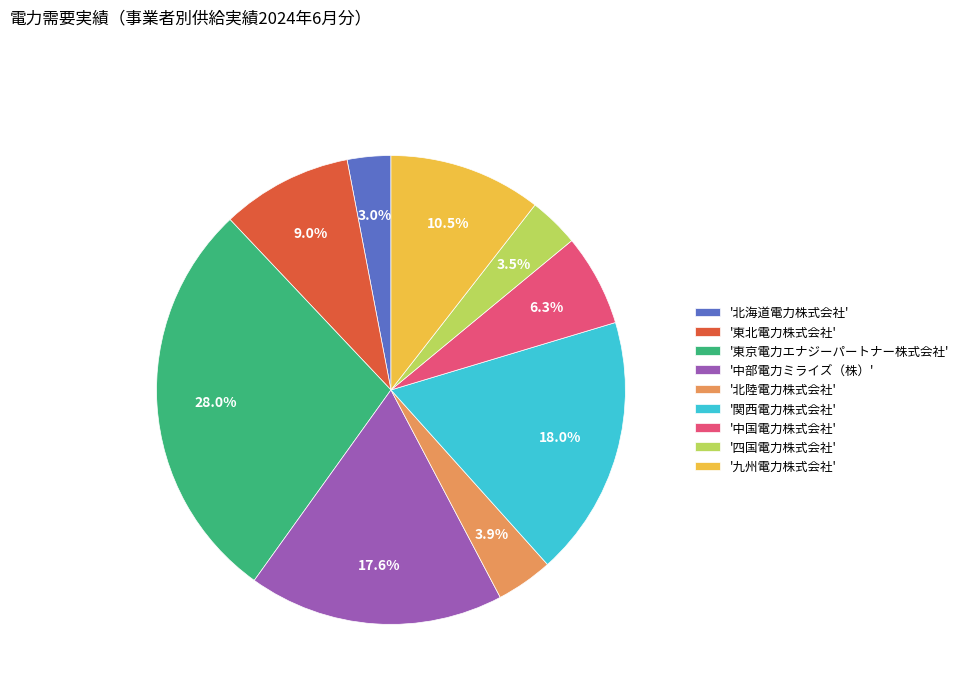

Is there a majority slice in this chart?

No